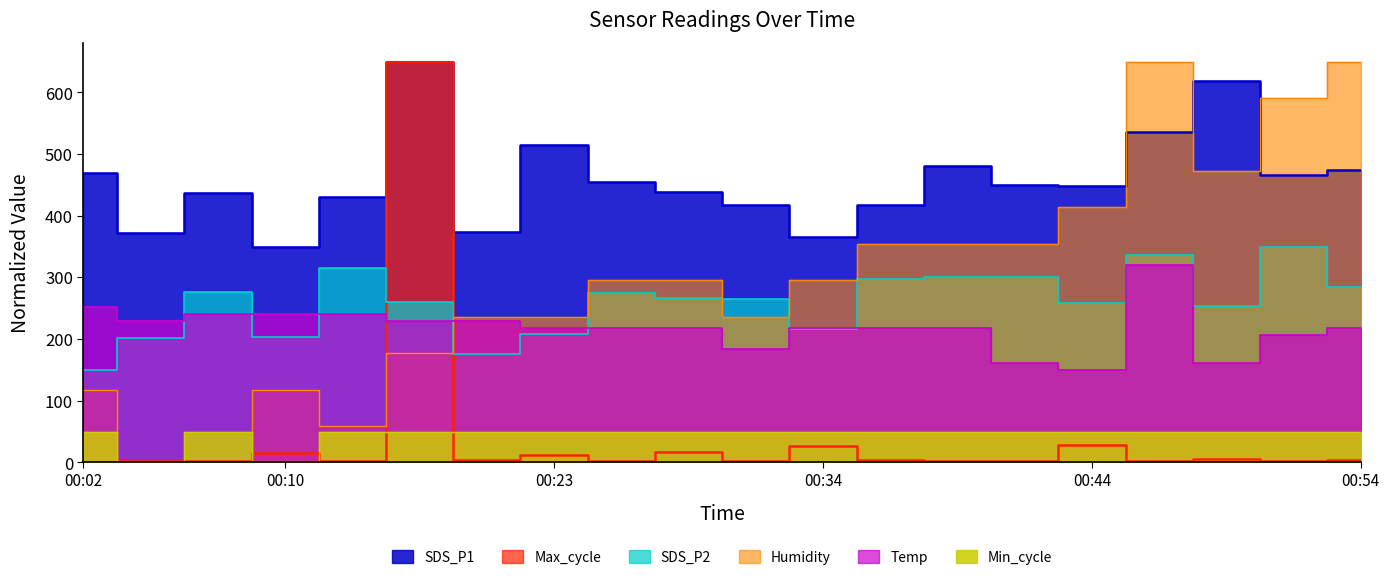

How many categories are shown in the chart?

20